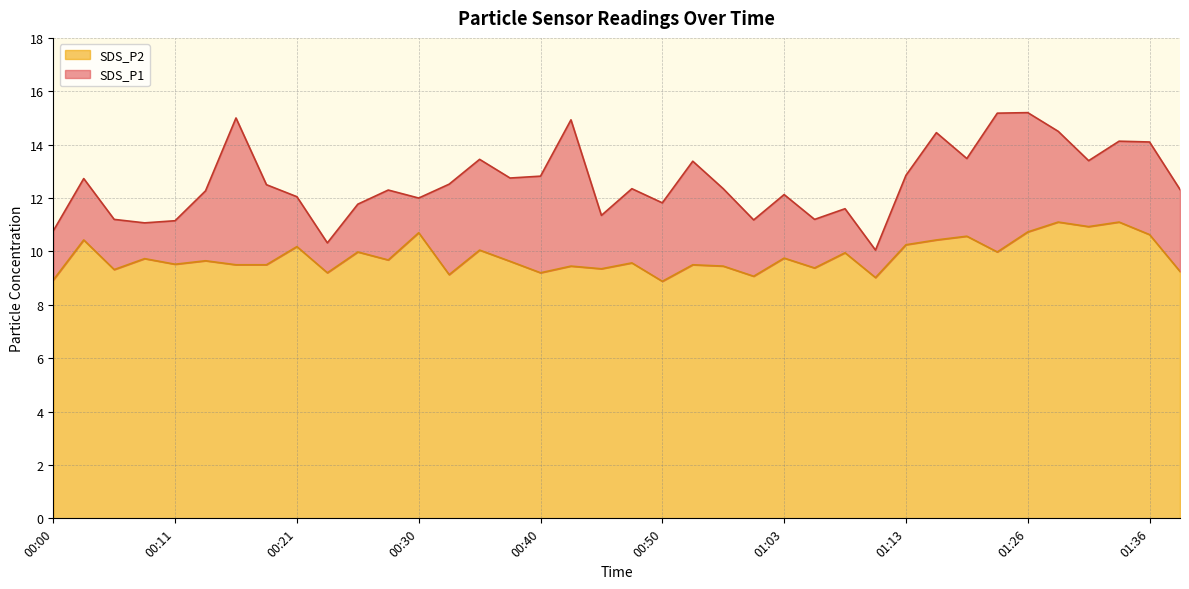

What is the value of the SDS_P1 point at the 14th from the left?

12.5